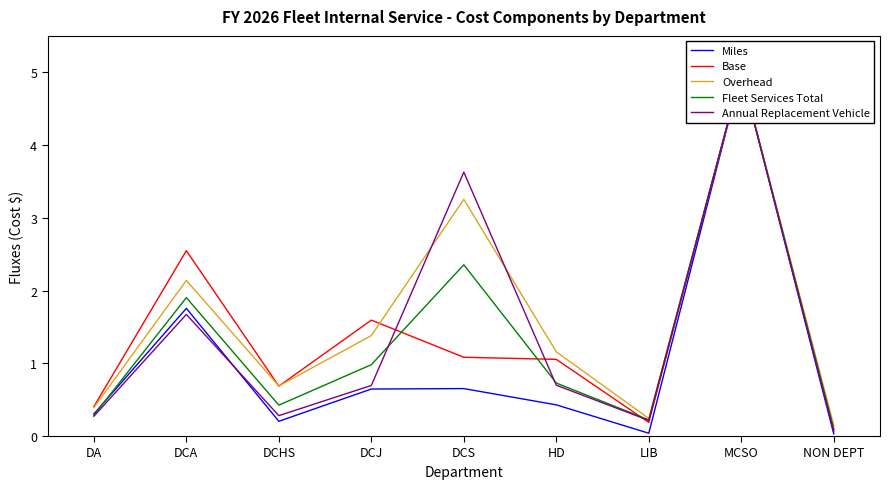

What are all the series names shown in the legend?

Miles, Base, Overhead, Fleet Services Total, Annual Replacement Vehicle